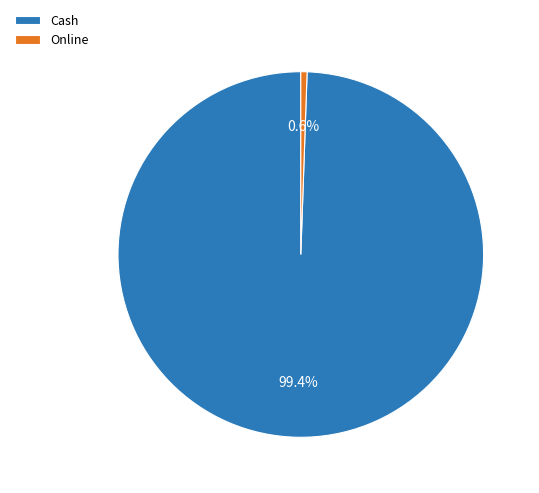

How many slices are in this pie chart?

2